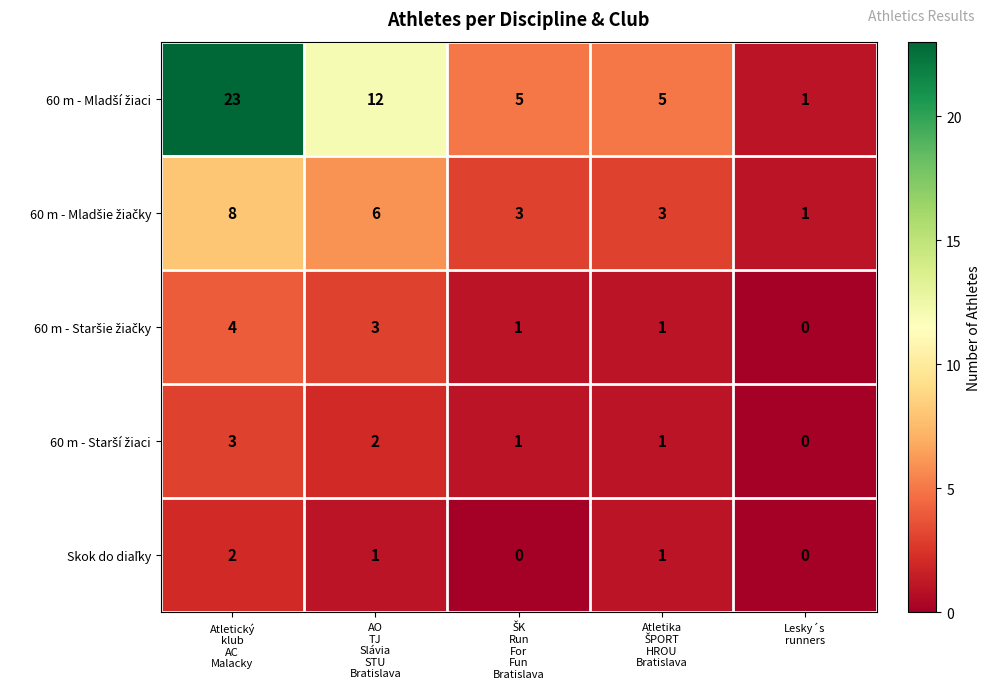

At how many categories does at least one series exceed 3?

4